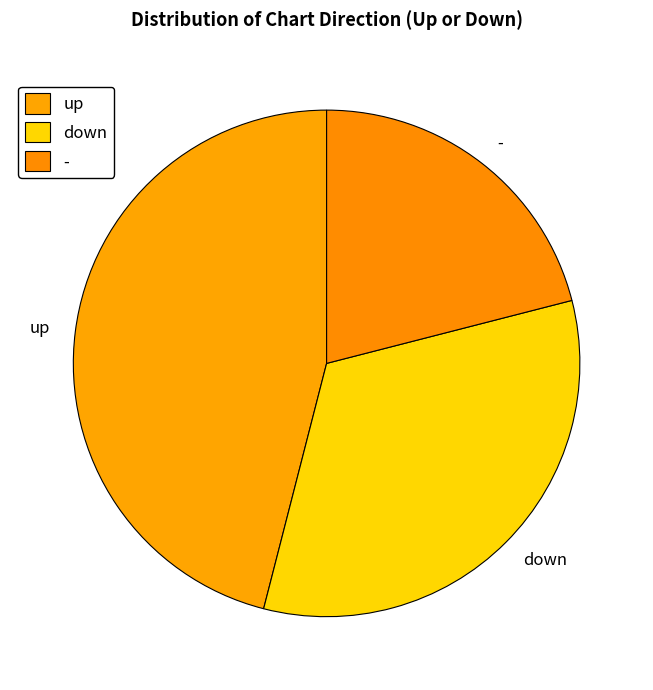

Approximately how many times larger is the value at down compared to -?

1.6